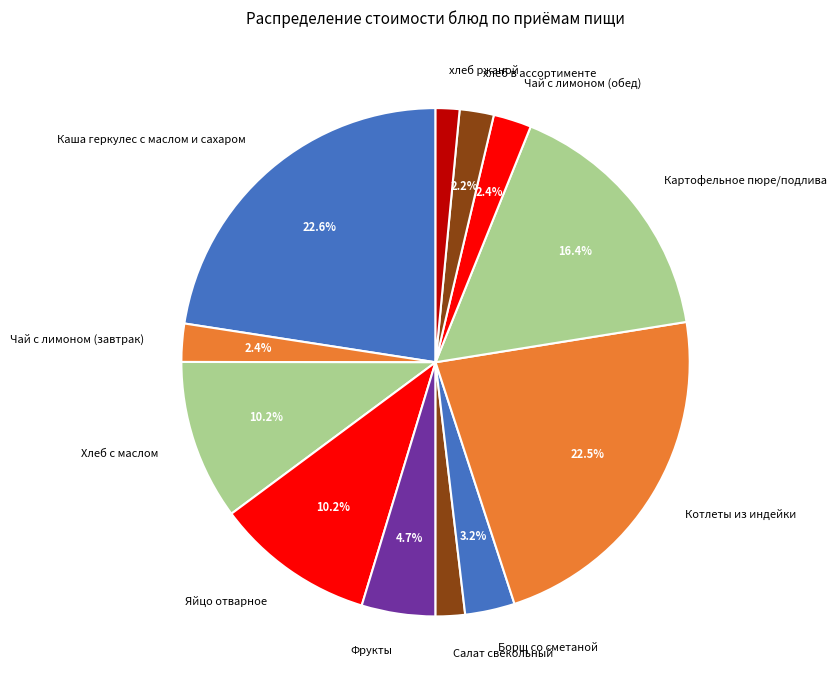

How much of the chart is everything except хлеб в ассортименте?

97.8%